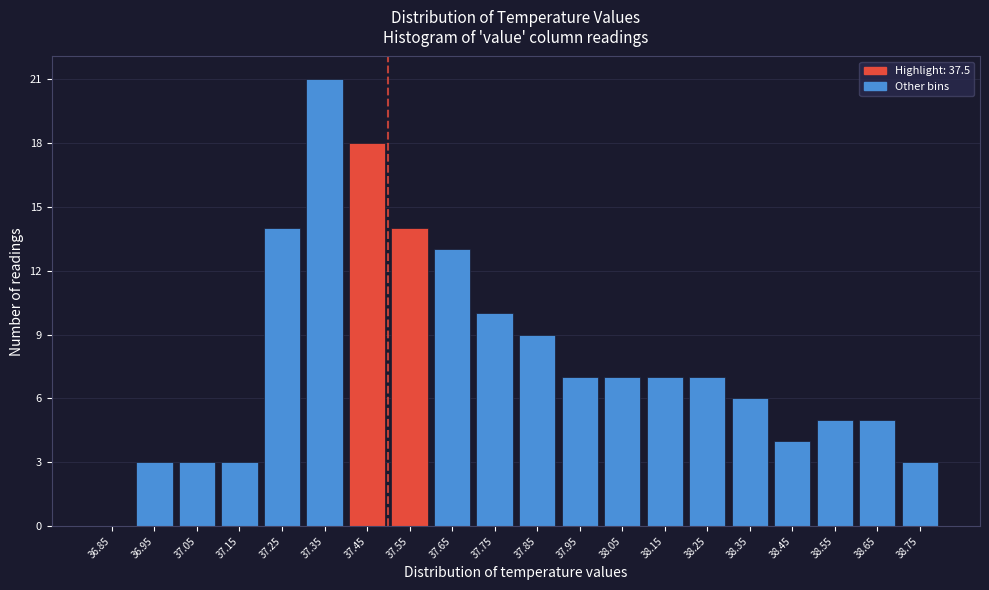

Reading left to right, transcribe this chart: for each bar, give the range it covers on the x-axis and its height. The values are not printed on the chart, so give them approximately, as read against the axis.

36.8 to 36.9: 0
36.9 to 37.0: 3
37.0 to 37.1: 3
37.1 to 37.2: 3
37.2 to 37.3: 14
37.3 to 37.4: 21
37.4 to 37.5: 18
37.5 to 37.6: 14
37.6 to 37.7: 13
37.7 to 37.8: 10
37.8 to 37.9: 9
37.9 to 38.0: 7
38.0 to 38.1: 7
38.1 to 38.2: 7
38.2 to 38.3: 7
38.3 to 38.4: 6
38.4 to 38.5: 4
38.5 to 38.6: 5
38.6 to 38.7: 5
38.7 to 38.8: 3